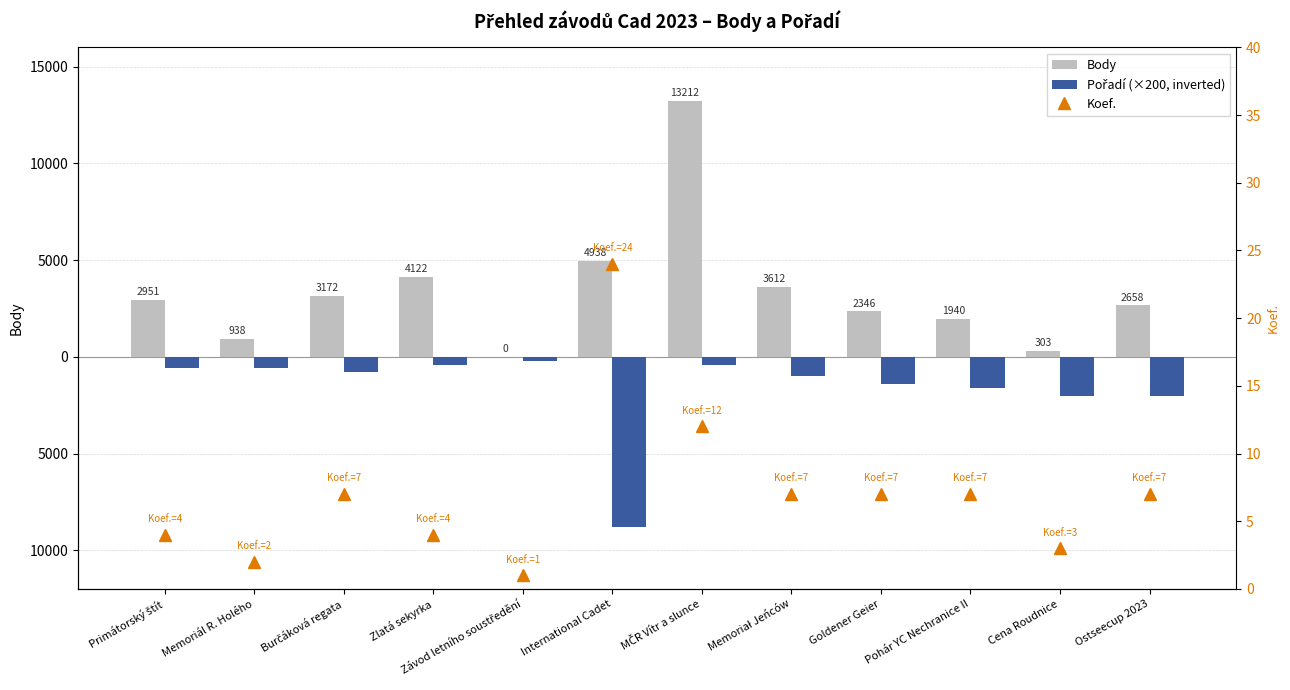

At which label is Body closest to 6606?

International Cadet